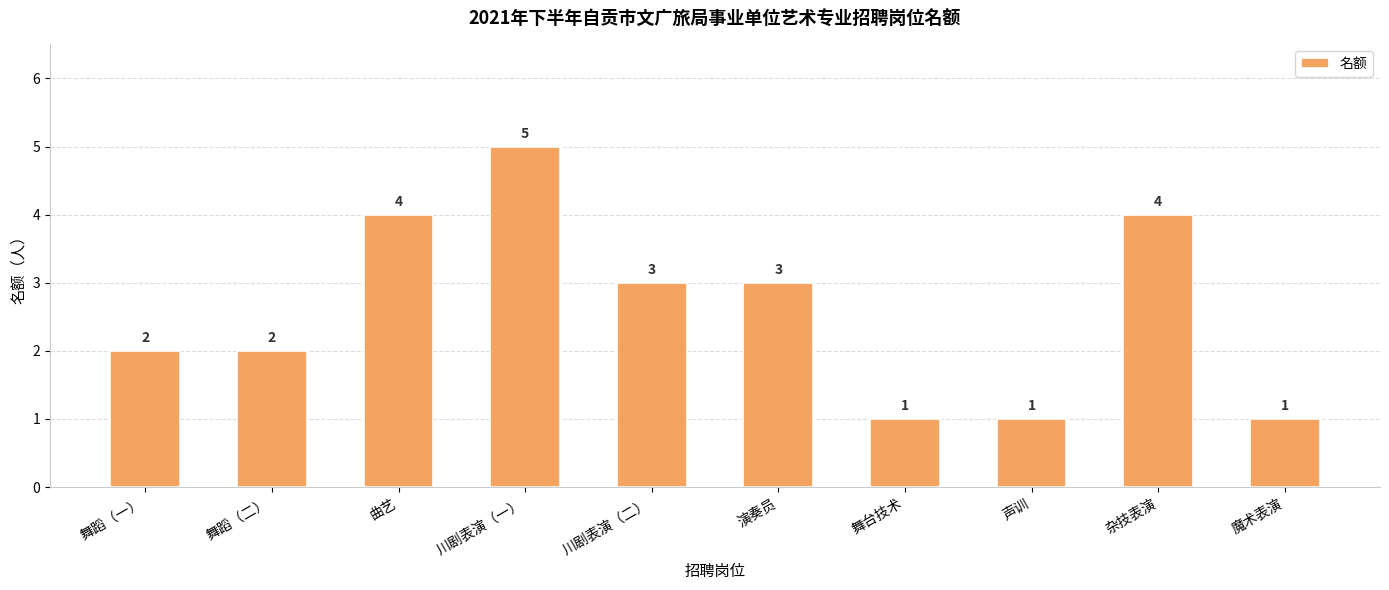

What is the sum of all values?

26